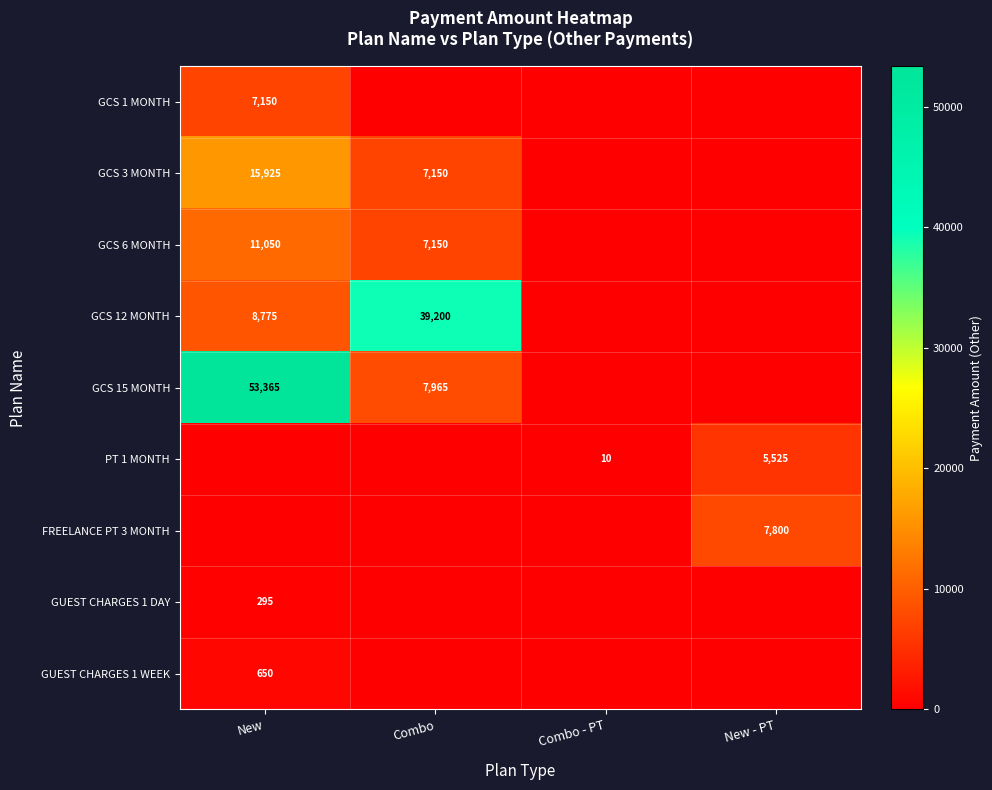

How many series are shown in this chart?

9